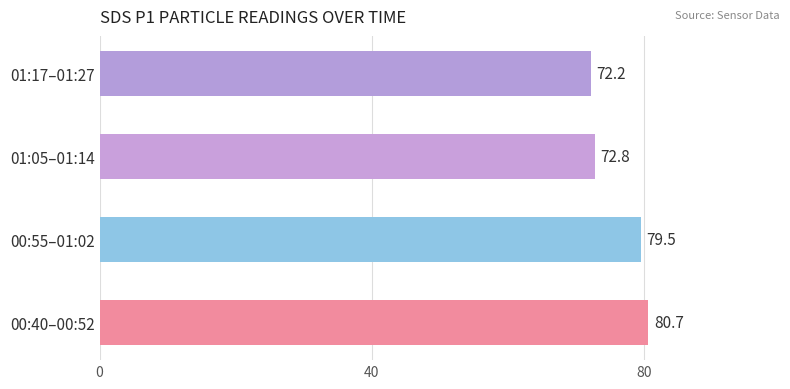

At which label is the value closest to 76?

01:05–01:14